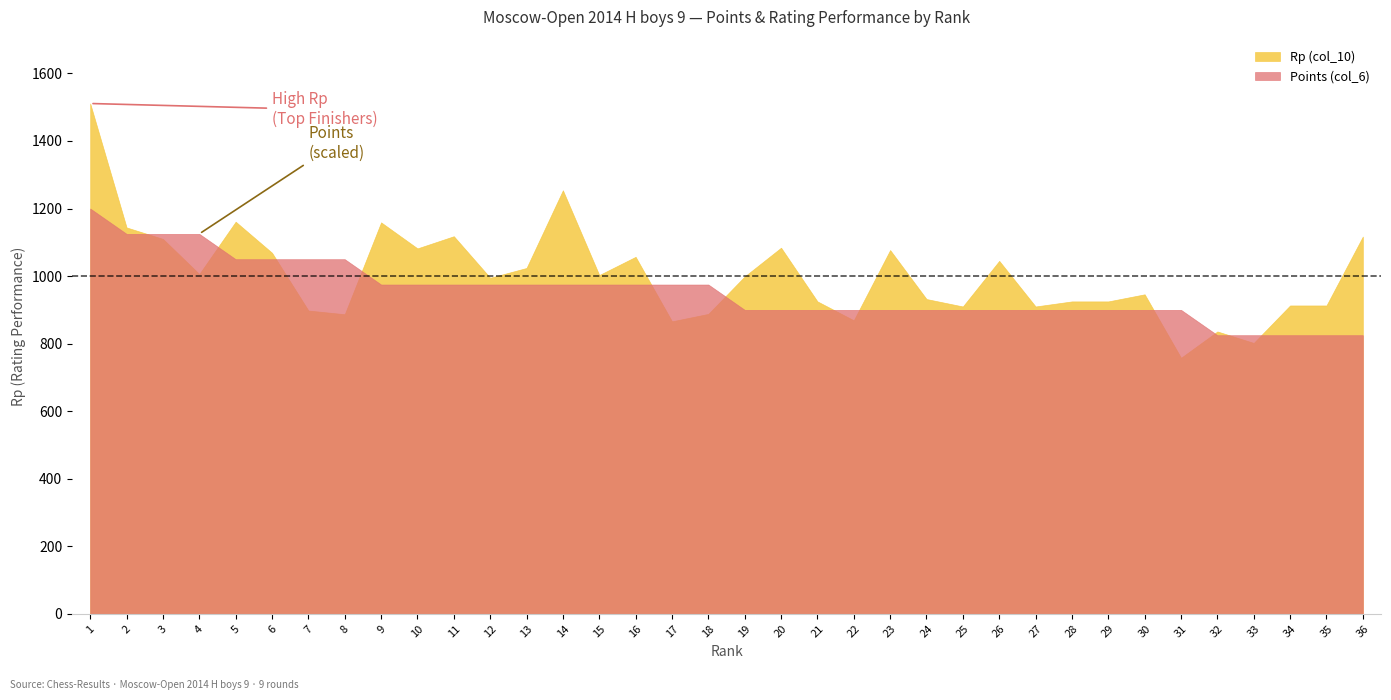

True or false: Rp (col_10) has more than 1 interior local peaks.

True